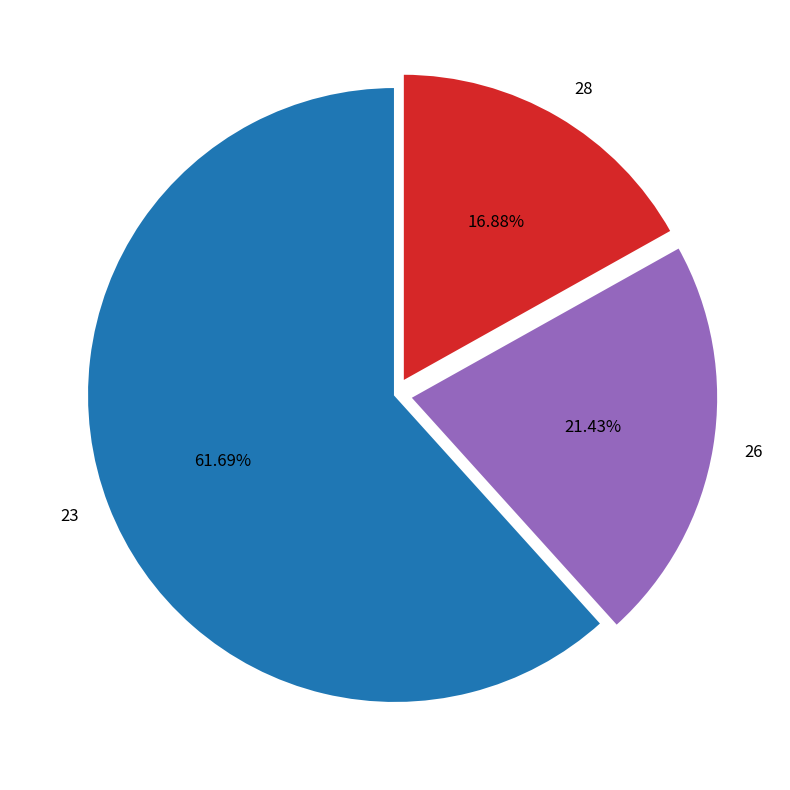

Is 23 the majority of the pie?

Yes